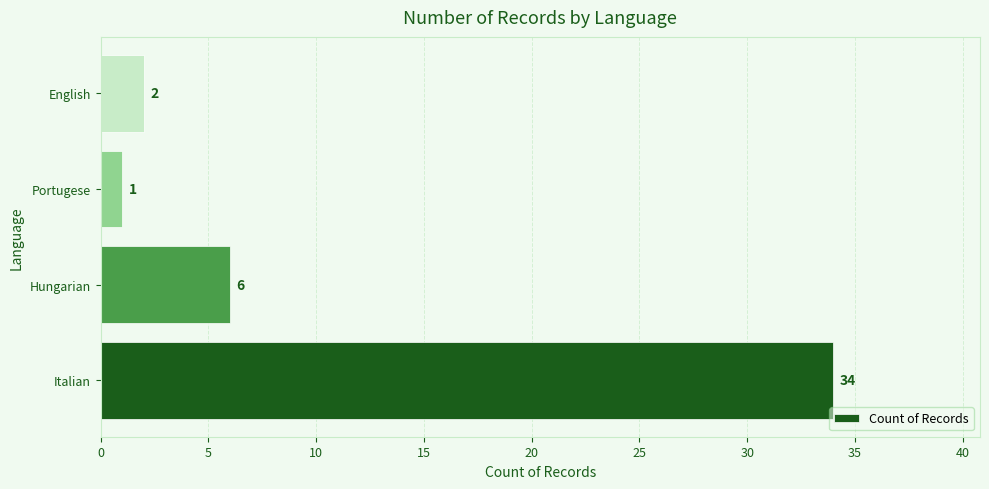

The value at Italian is 34. True or false?

True